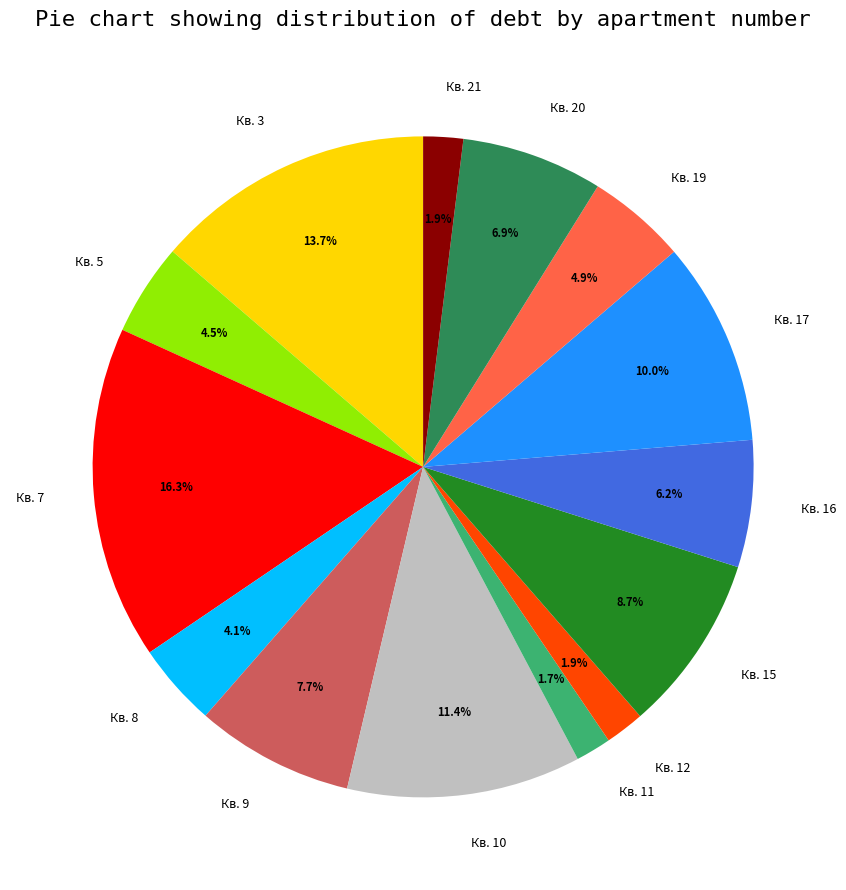

To the nearest percent, what is the difference between the largest and smallest slice percentages?

15%